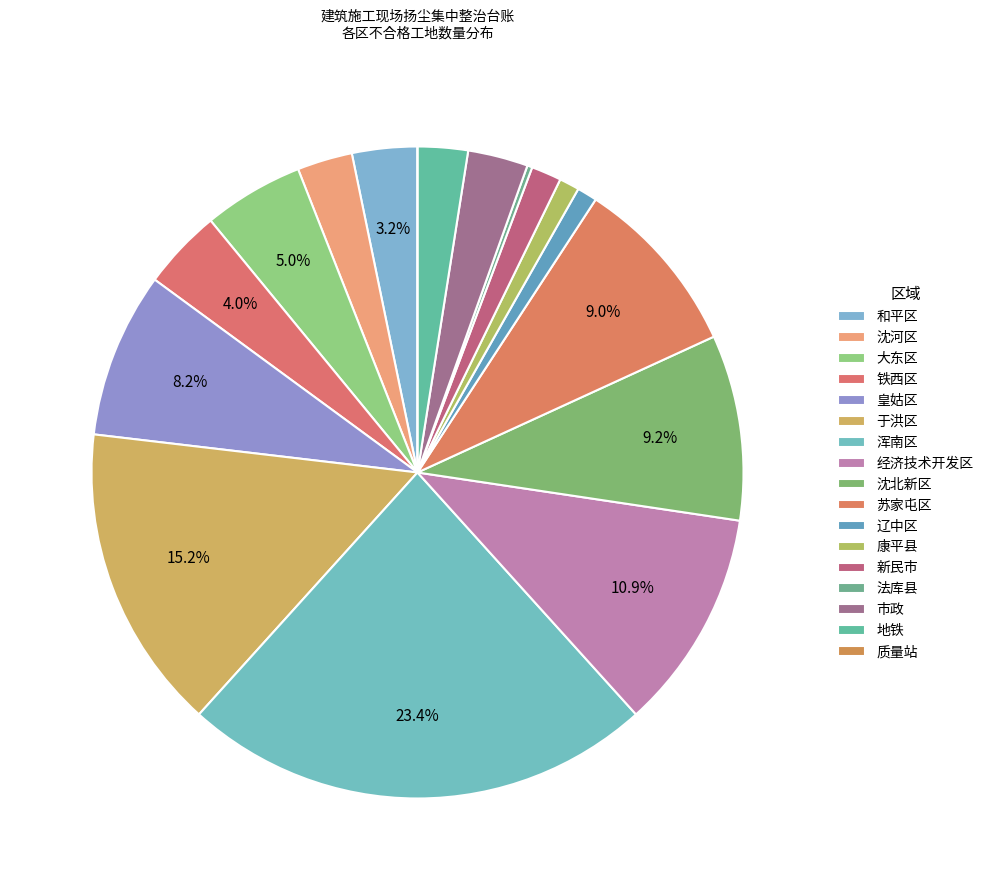

Rank the categories by value from highest to lowest.

浑南区, 于洪区, 经济技术开发区, 沈北新区, 苏家屯区, 皇姑区, 大东区, 铁西区, 和平区, 市政, 沈河区, 地铁, 新民市, 辽中区, 康平县, 法库县, 质量站